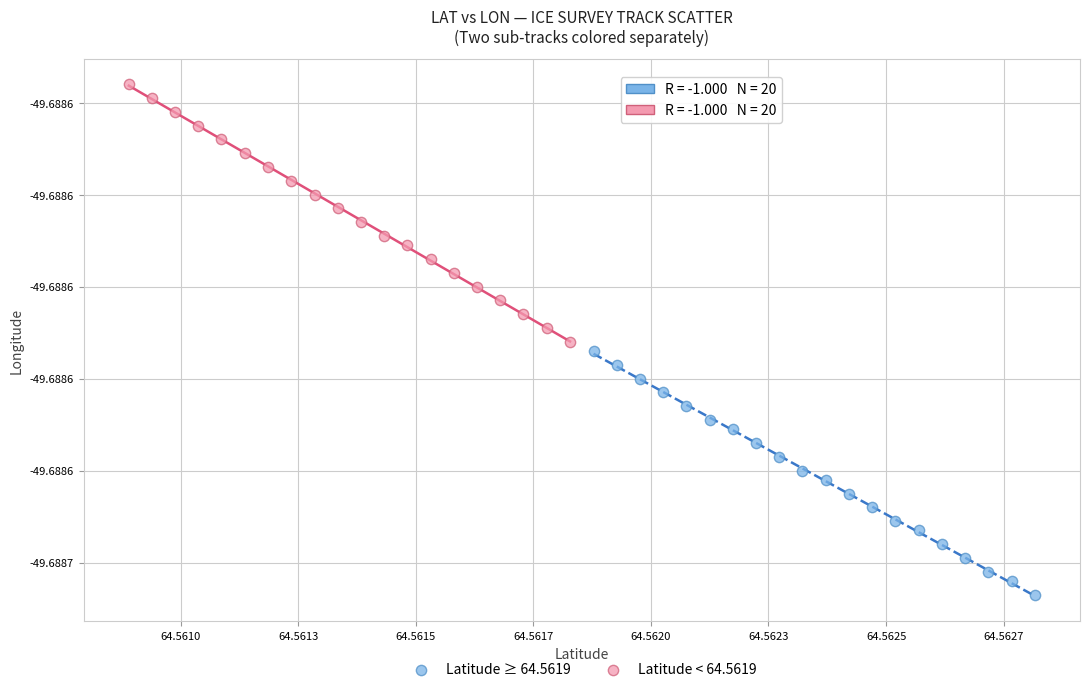

What are all the series names shown in the legend?

Latitude ≥ 64.5619, Latitude < 64.5619